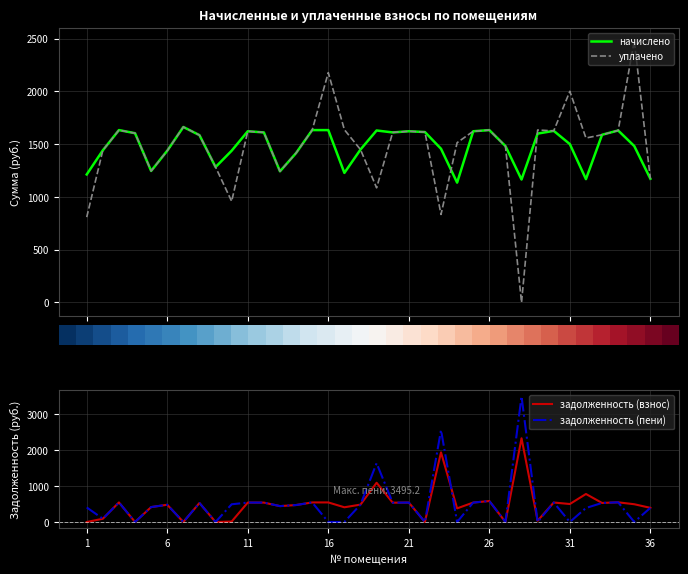

What is the approximate value of начислено at 31?

1500.6